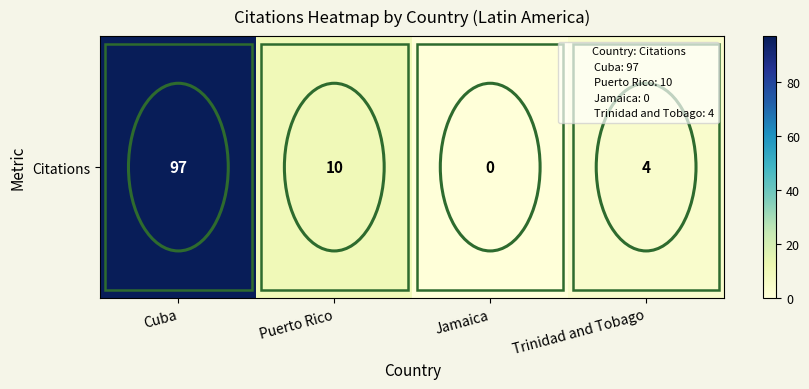

The chart shows a value of 10 at Puerto Rico. True or false?

True